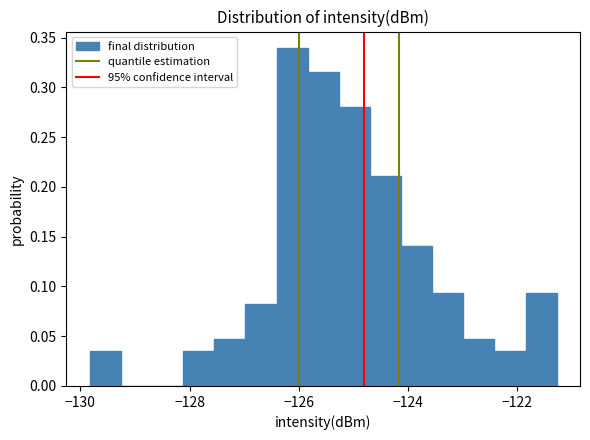

Around what value on the x-axis is the tallest bar? Give the approximate position of its centre, as read against the axis.

-126.2